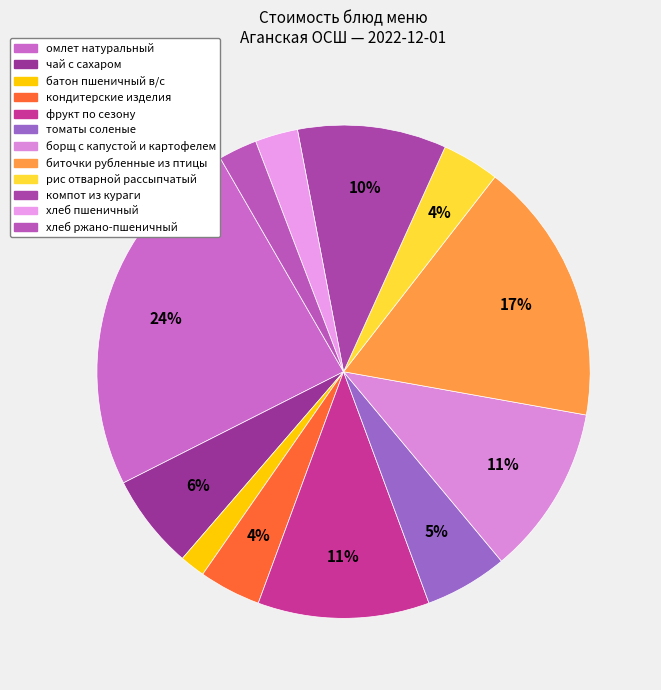

Is there any slice that represents more than half of the pie?

No